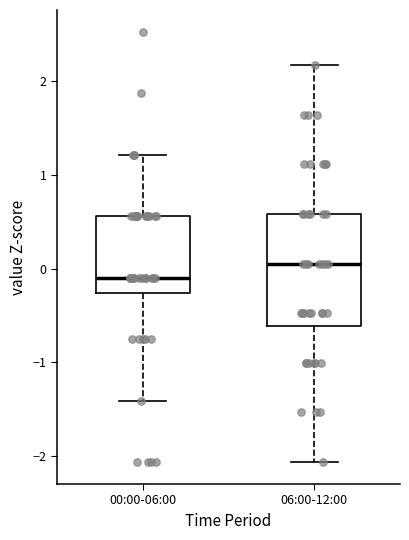

Comparing the boxes themselves (not the whiskers), which one is the tallest?

06:00-12:00